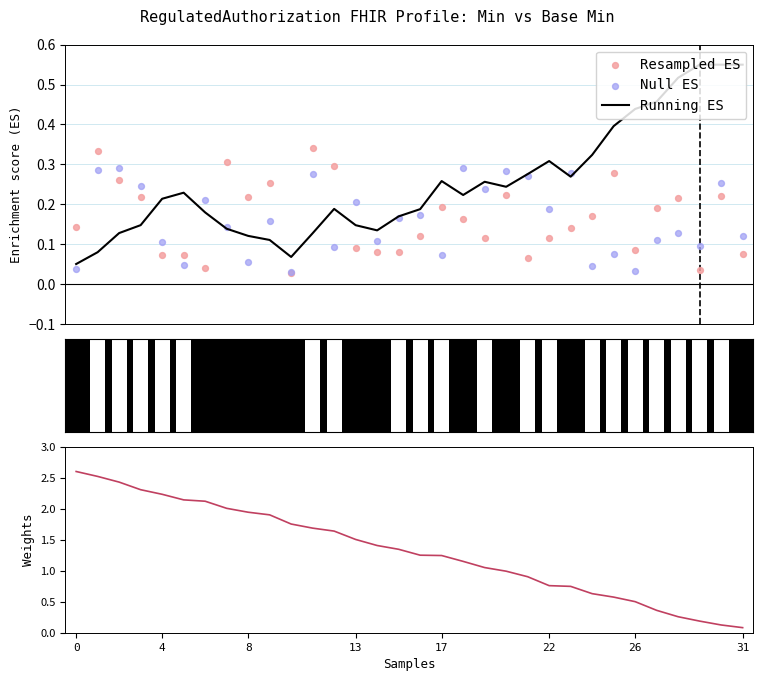

Which series reaches the maximum Y coordinate?

Weights